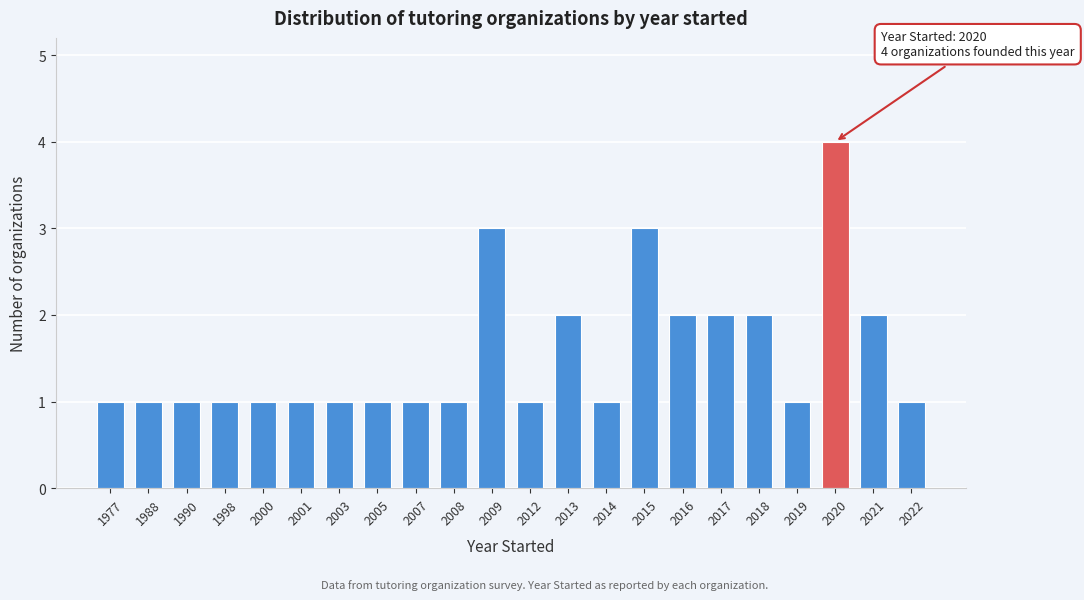

Reading left to right, transcribe all the data shown in this chart.

1	1	1	1	1	1	1	1	1	1	3	1	2	1	3	2	2	2	1	4	2	1